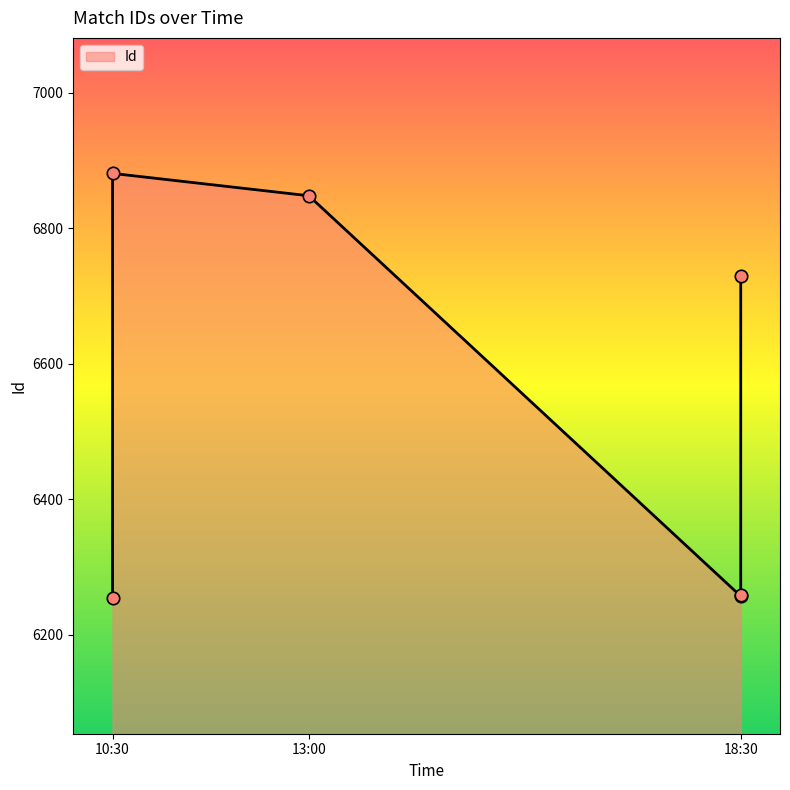

Between 18:30 and 13:00, which is larger?

13:00